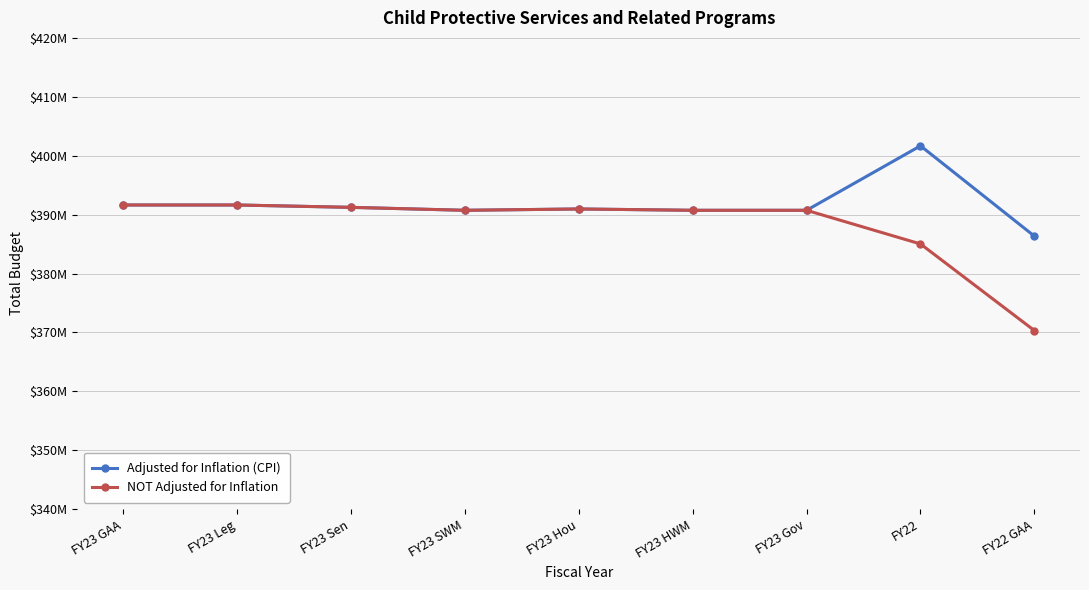

At which category is the sum across all series the highest?

FY22